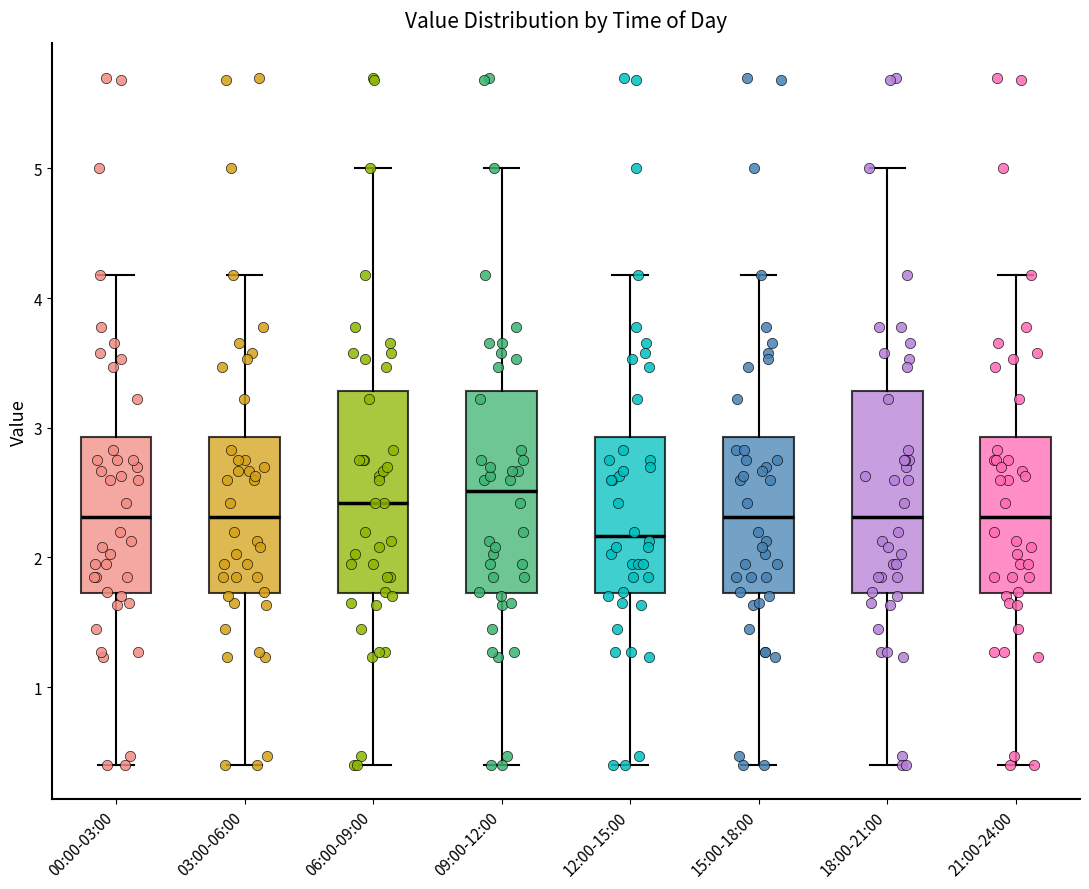

Where is the lower edge of the box for 00:00-03:00 on the y-axis? The values are not printed on the chart, so give them approximately, as read against the axis.

1.7